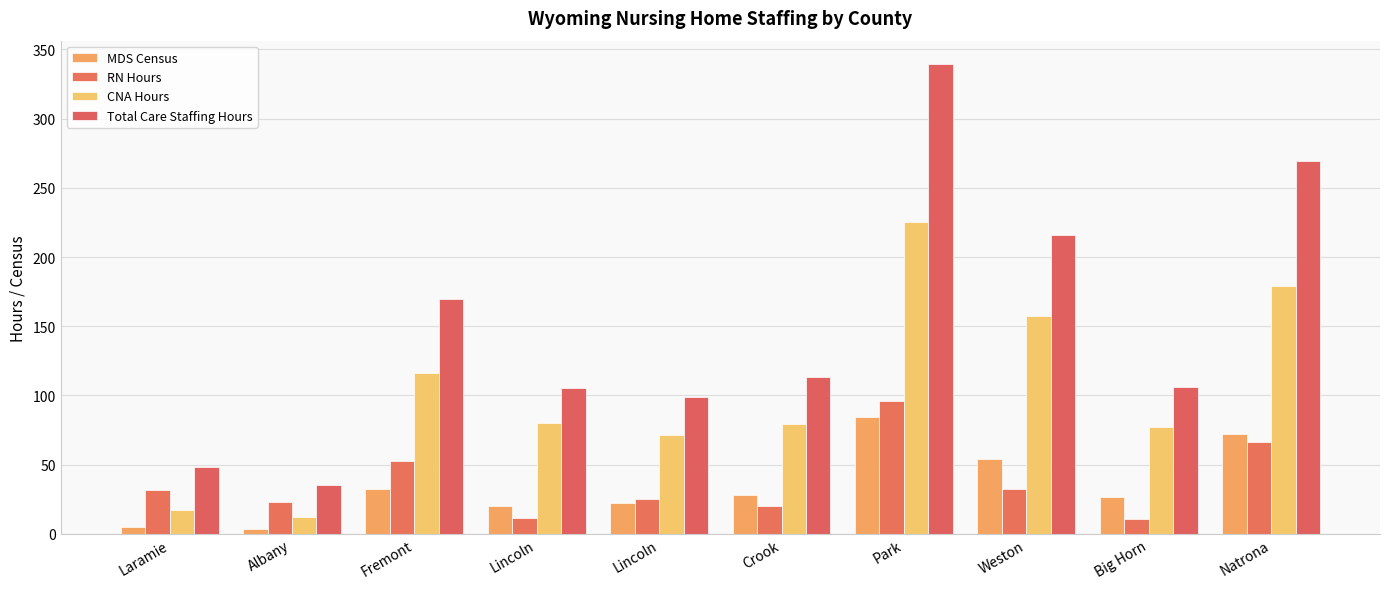

List the series in order of their peak value, highest first.

Total Care Staffing Hours, CNA Hours, RN Hours, MDS Census